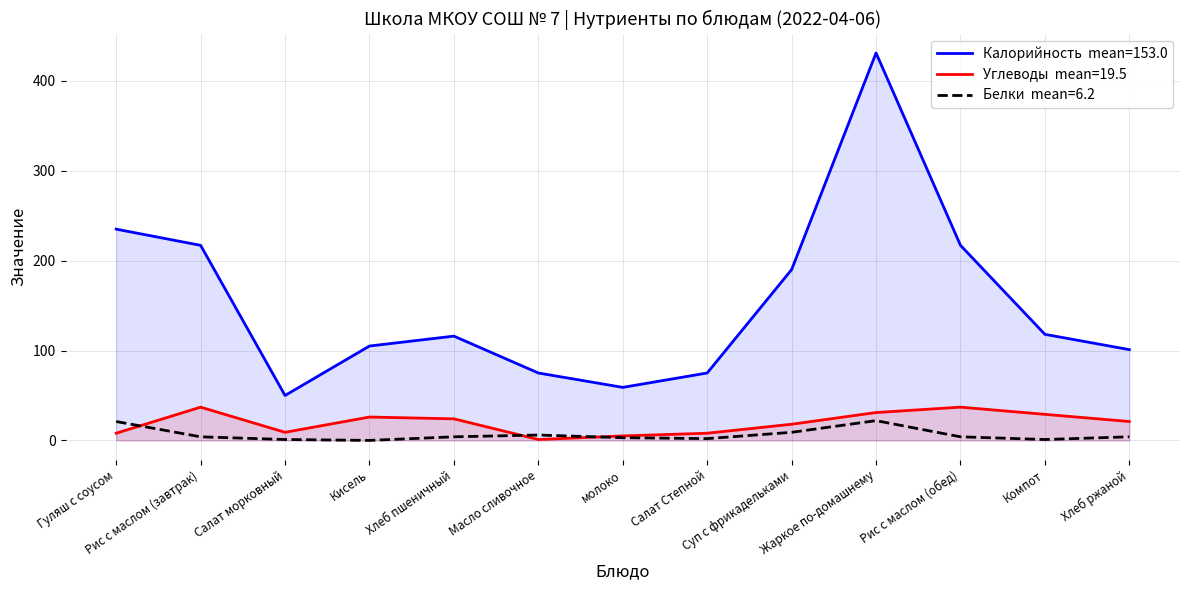

At which label does Калорийность first exceed 116?

Гуляш с соусом